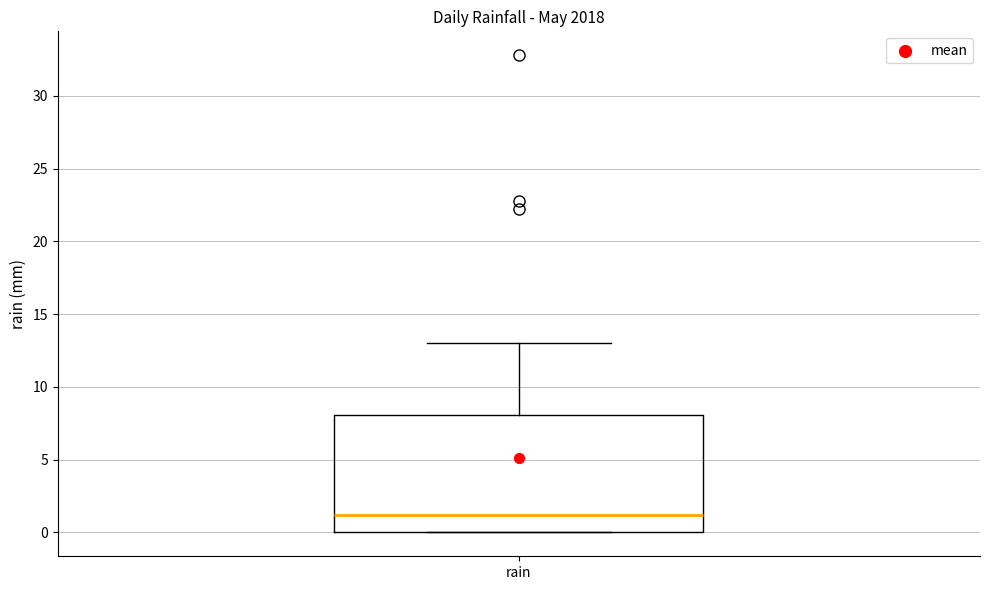

Where does the median line of the box for rain sit on the y-axis? The values are not printed on the chart, so give them approximately, as read against the axis.

1